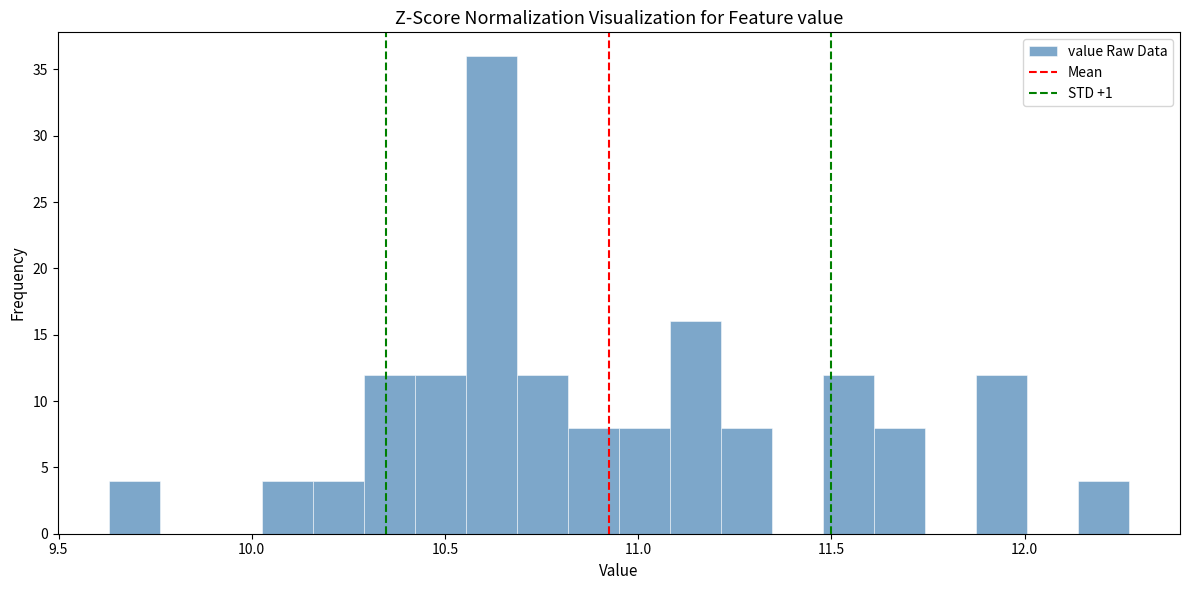

Around what value on the x-axis is the tallest bar? Give the approximate position of its centre, as read against the axis.

10.60